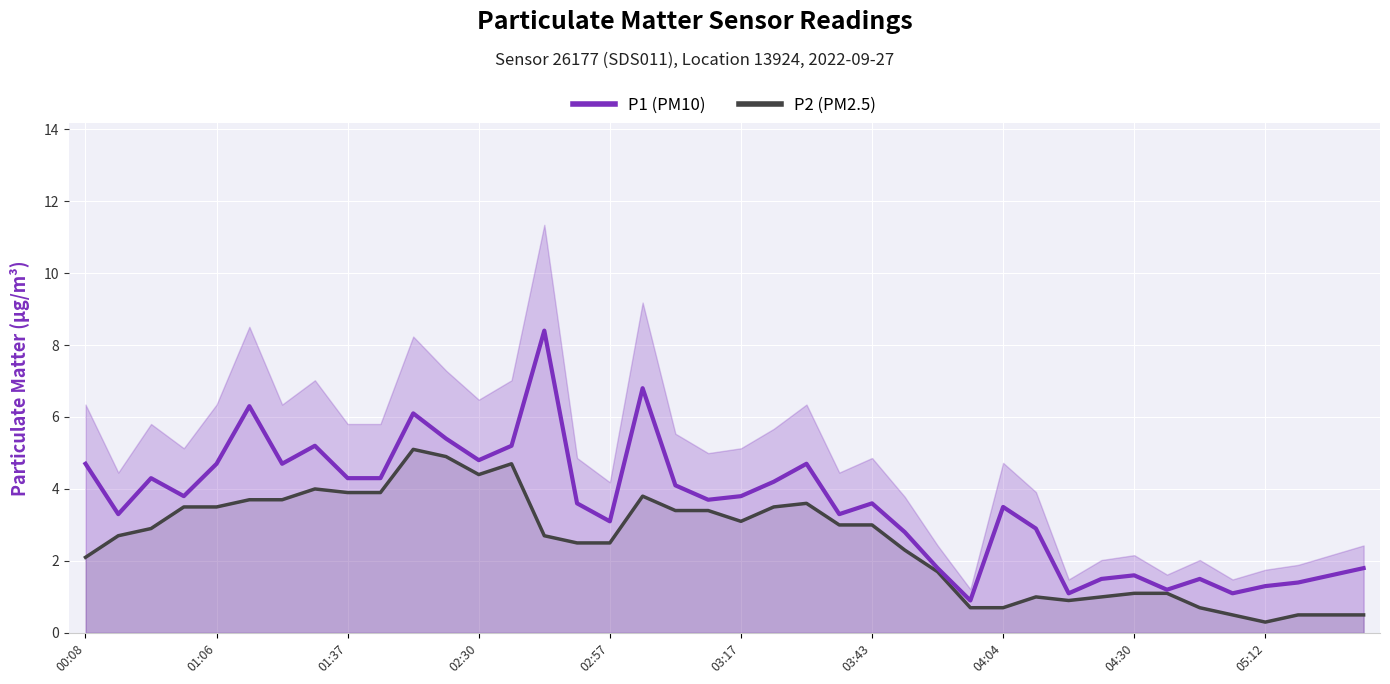

Which series has the largest total across all categories?

P1